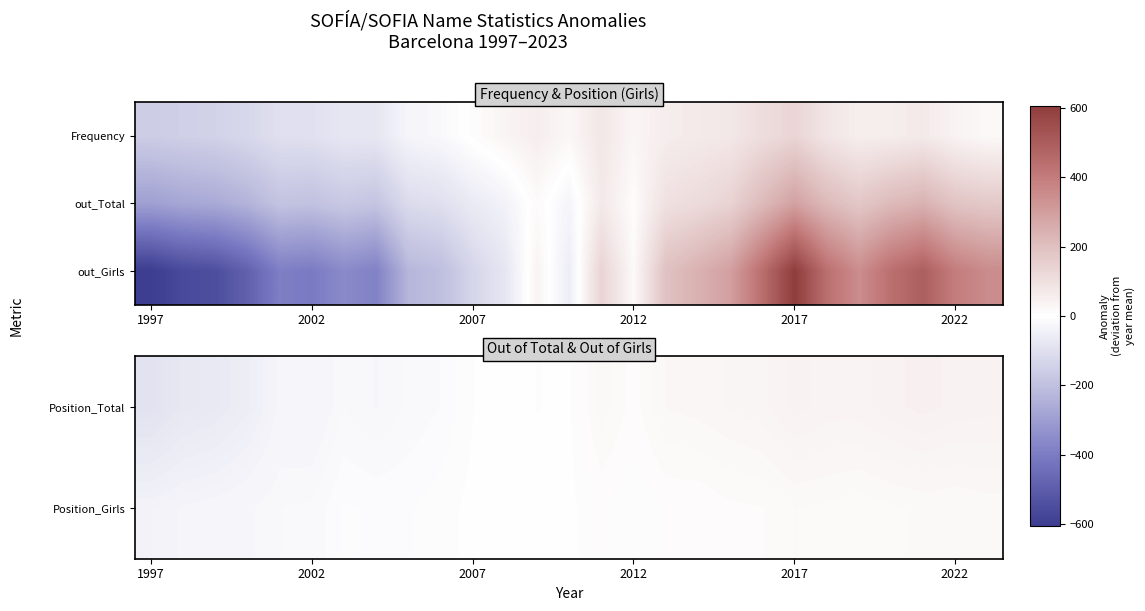

What is the total value across all series at 2022?

455.9